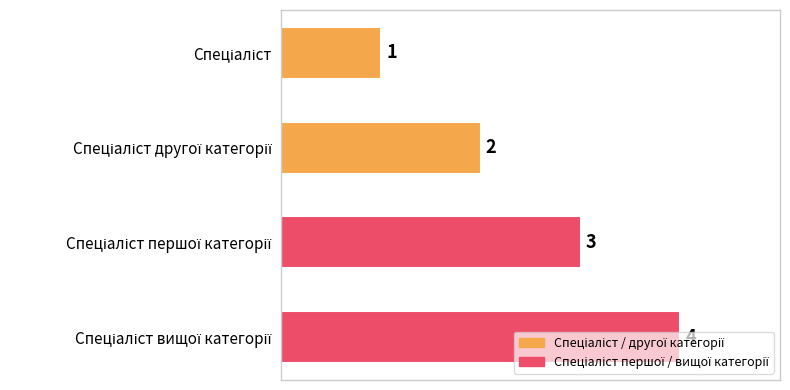

How many values are between 2 and 4?

3